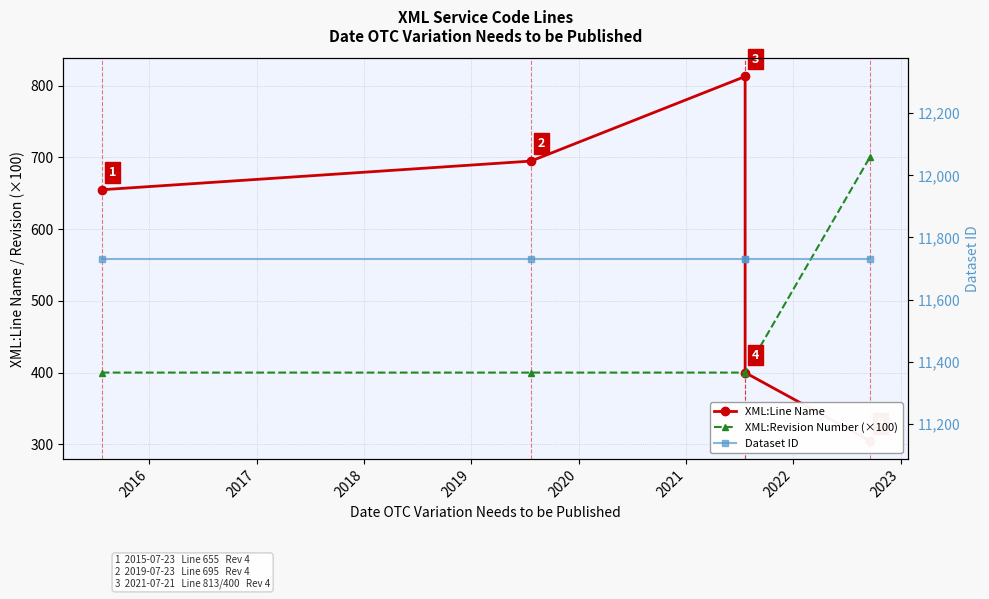

Which series has the largest range (max minus min)?

XML:Line Name